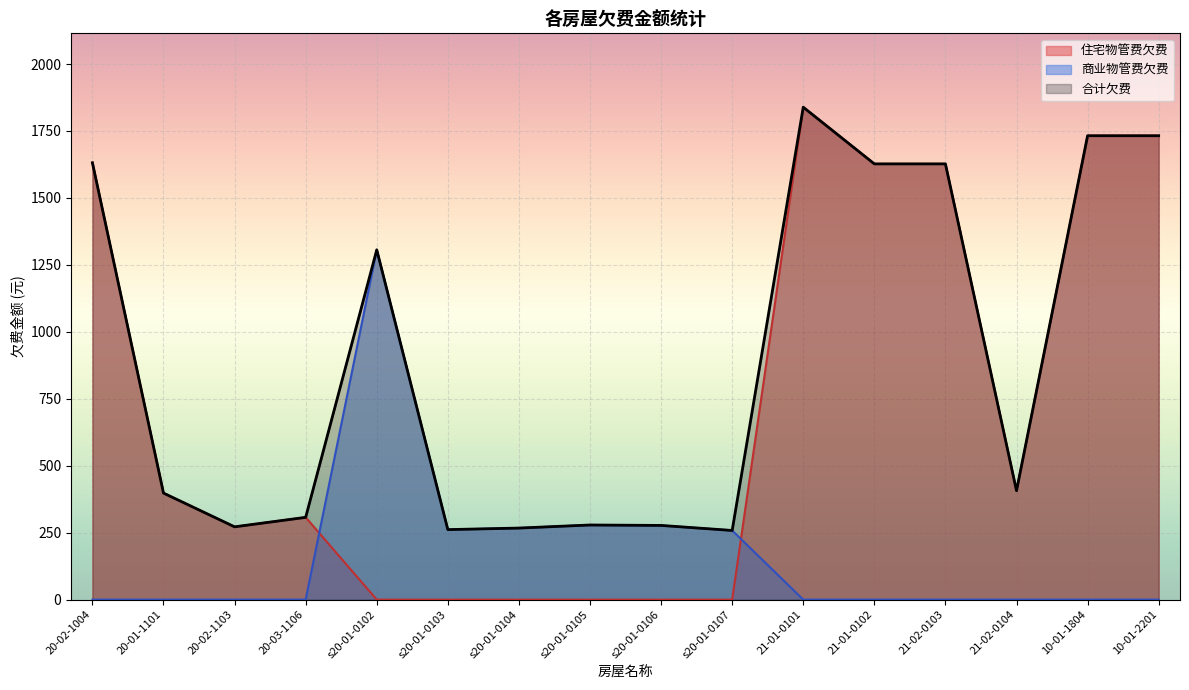

Which series has the largest total across all categories?

合计欠费